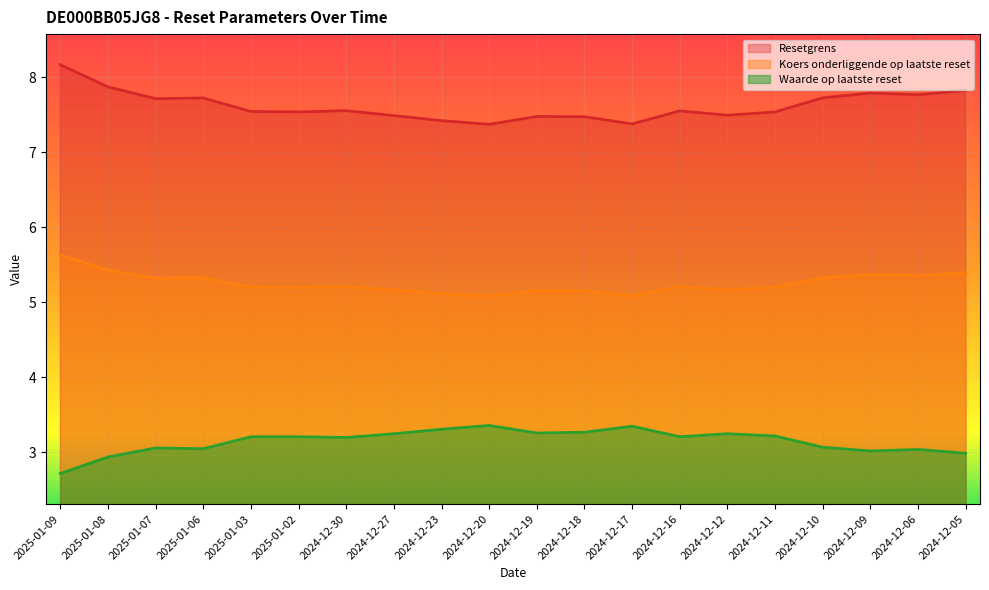

True or false: Resetgrens has a value of 7.6 at 2024-12-30.

True